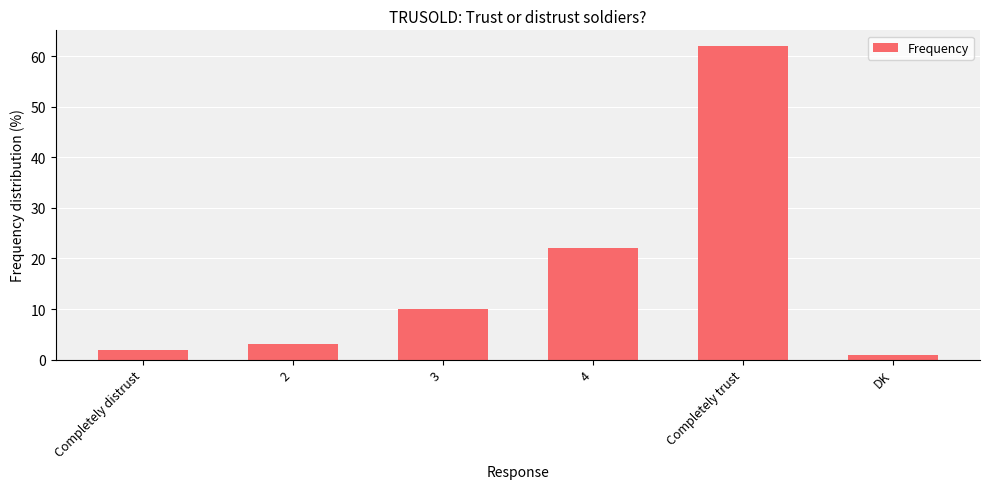

Count the number of categories in the chart.

6